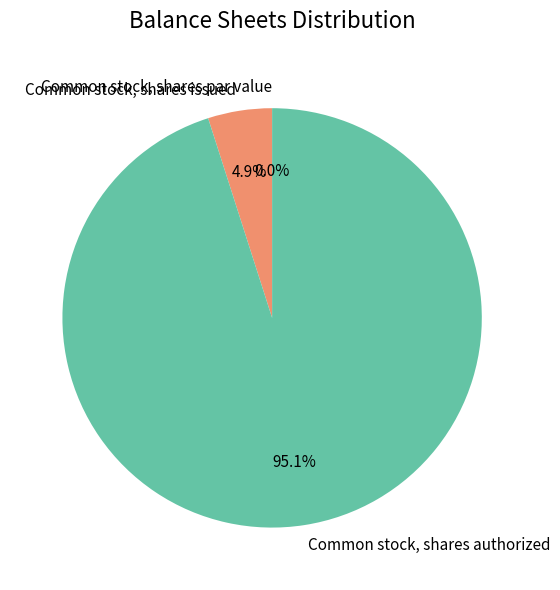

The Common stock, shares issued slice represents 5% of the pie. True or false?

True